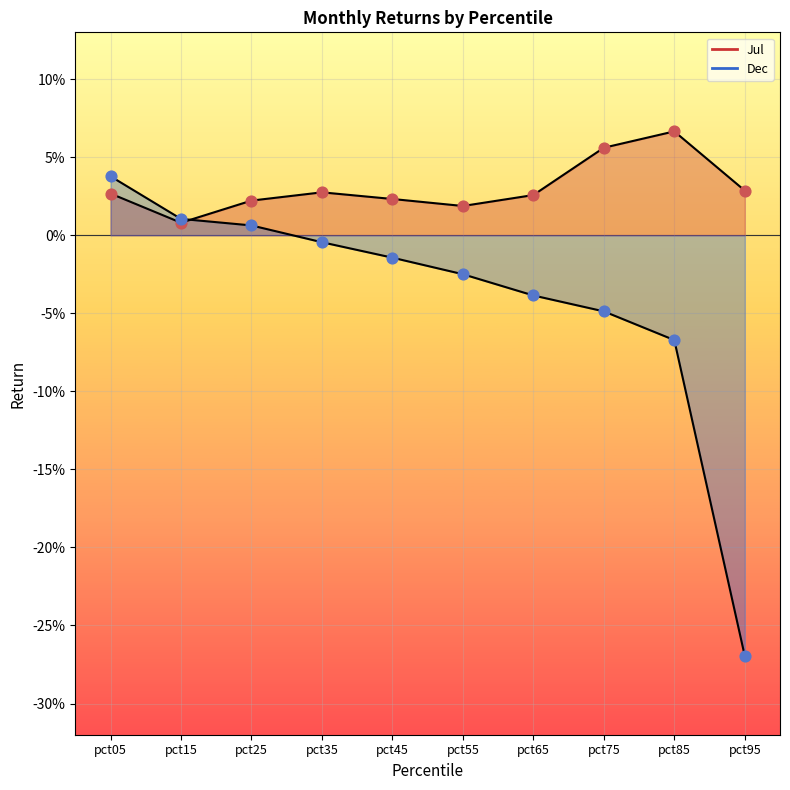

At which category is the sum across all series the highest?

pct05